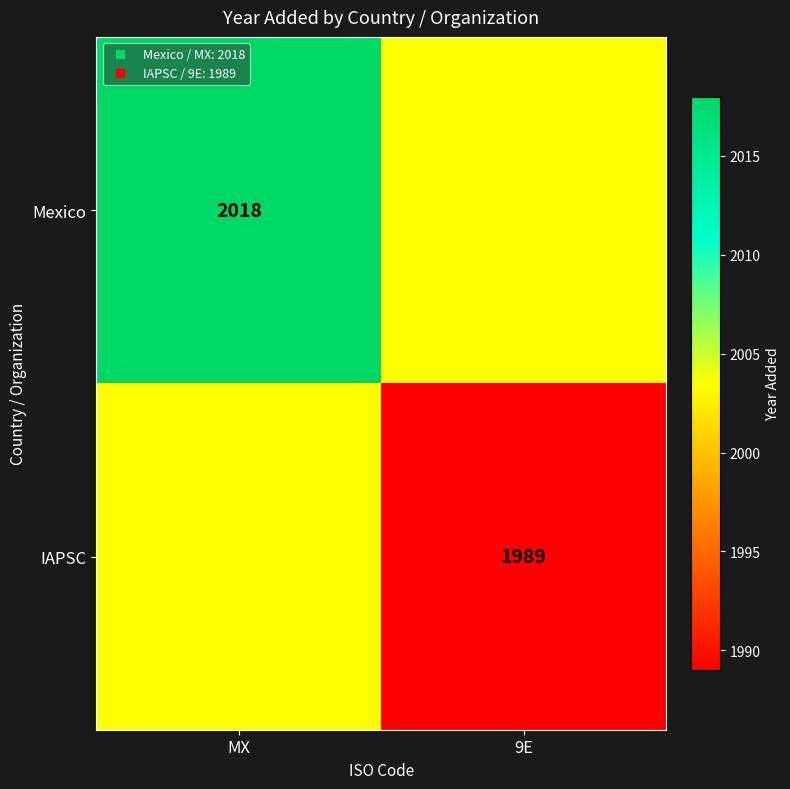

True or false: IAPSC has a value of 2713.8 at MX.

False